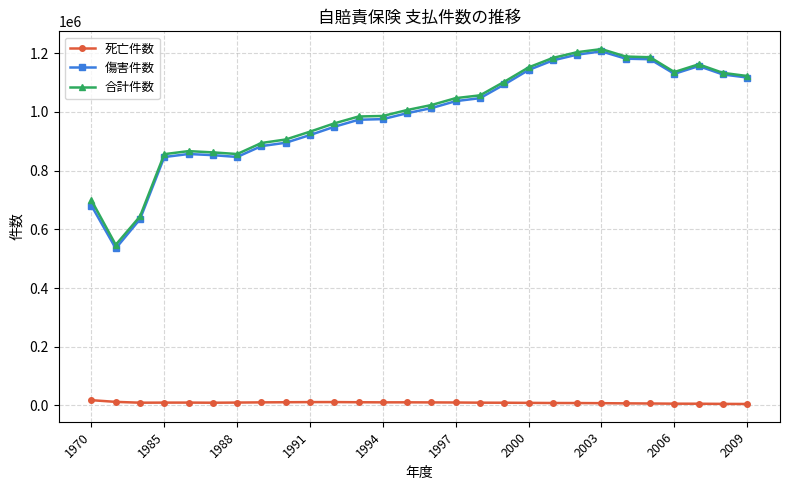

Which series has the widest spread of values?

傷害件数